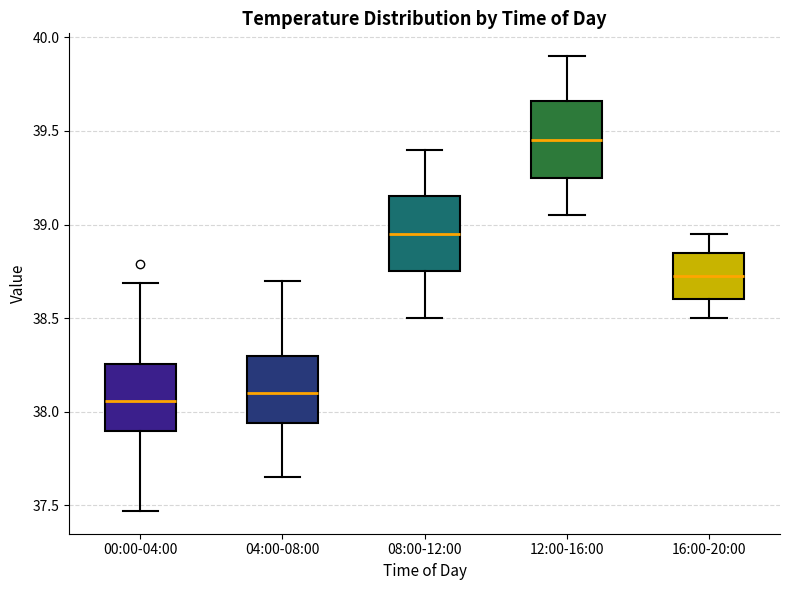

Which box's median line is the highest?

12:00-16:00